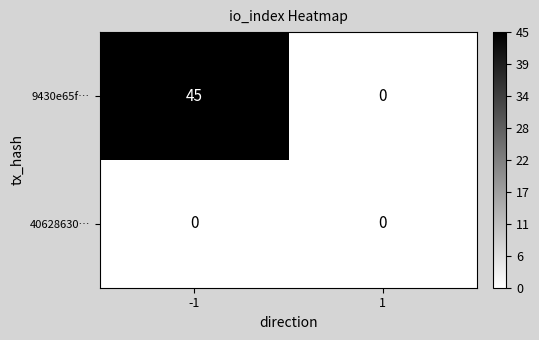

Between -1 and 1, which series saw the biggest shift?

9430e65f…